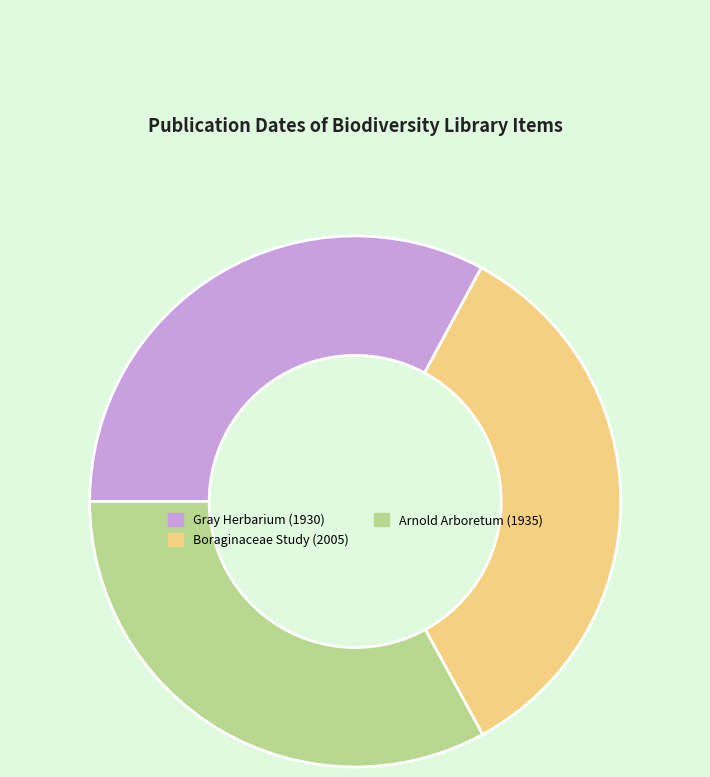

Does any single category account for the majority?

No